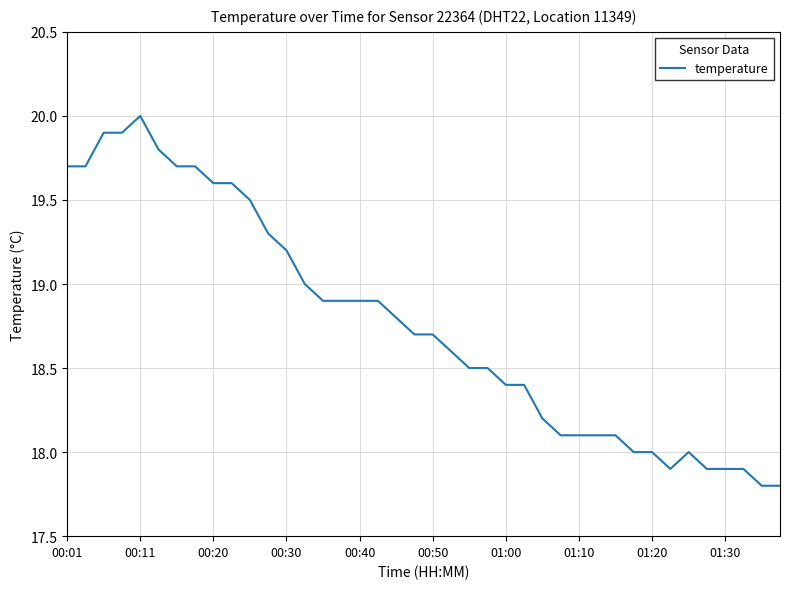

What is the maximum value shown in the chart?

20.0